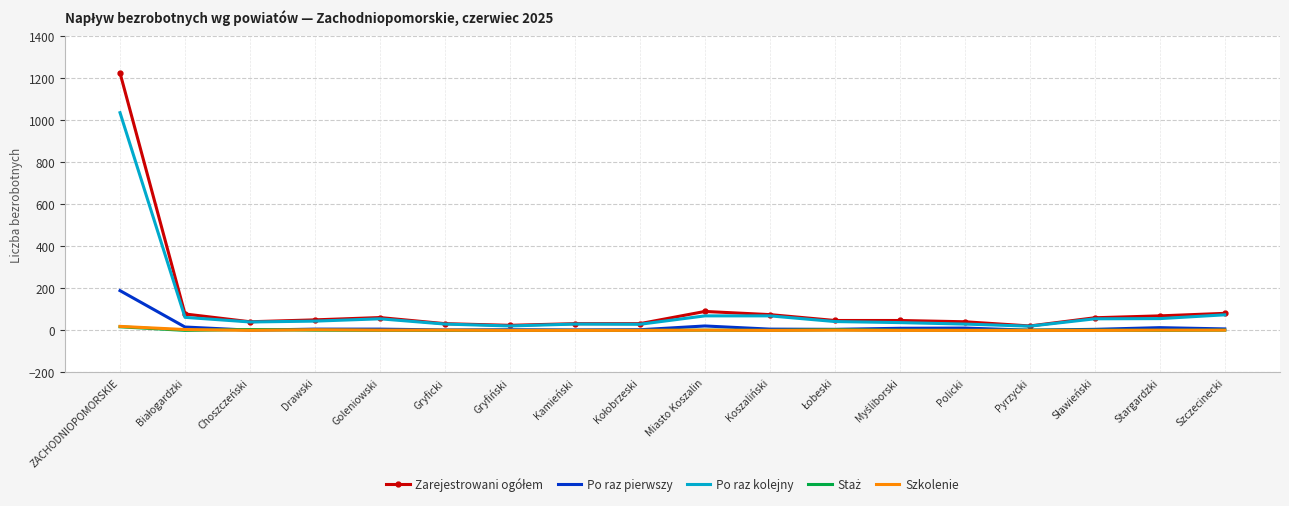

Which label corresponds to the largest value in the chart?

ZACHODNIOPOMORSKIE